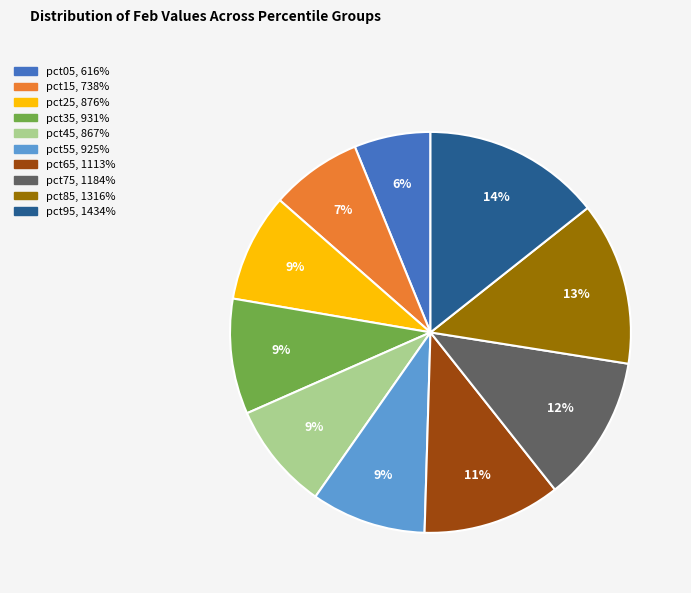

Combined, do pct85 and pct95 account for over 50%?

No